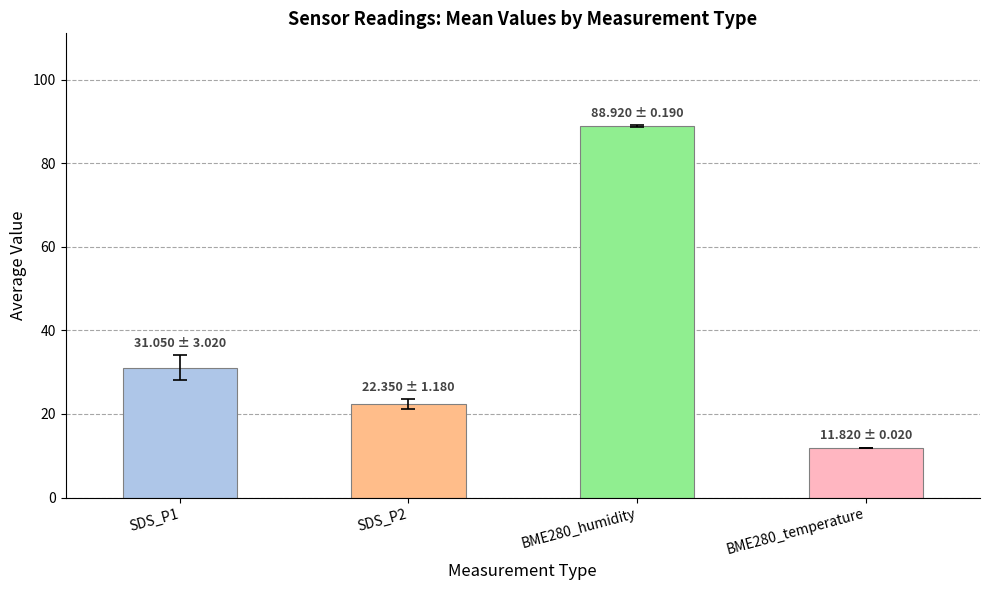

Rank the categories by value from lowest to highest.

BME280_temperature, SDS_P2, SDS_P1, BME280_humidity